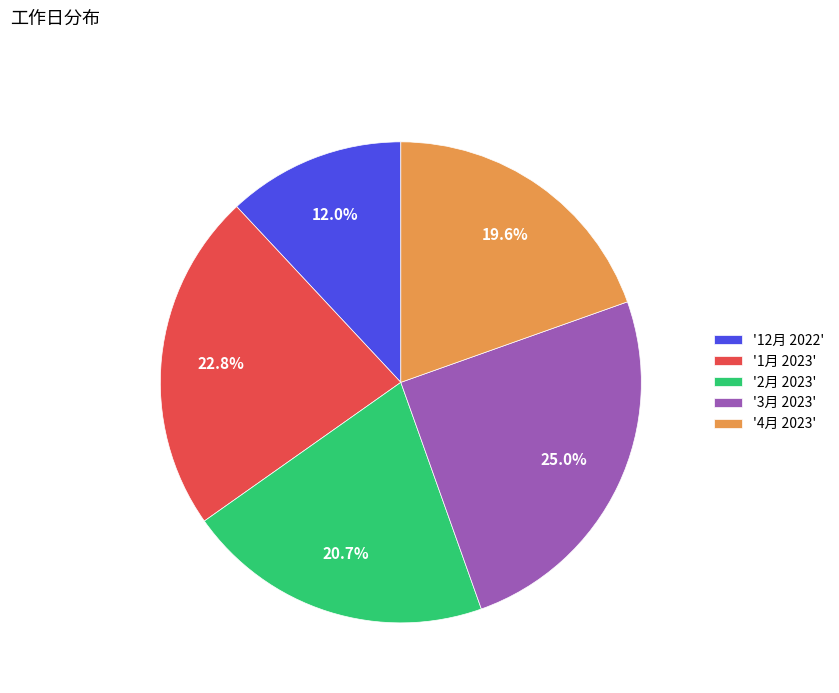

Between '1月 2023' and '2月 2023', which is larger?

'1月 2023'